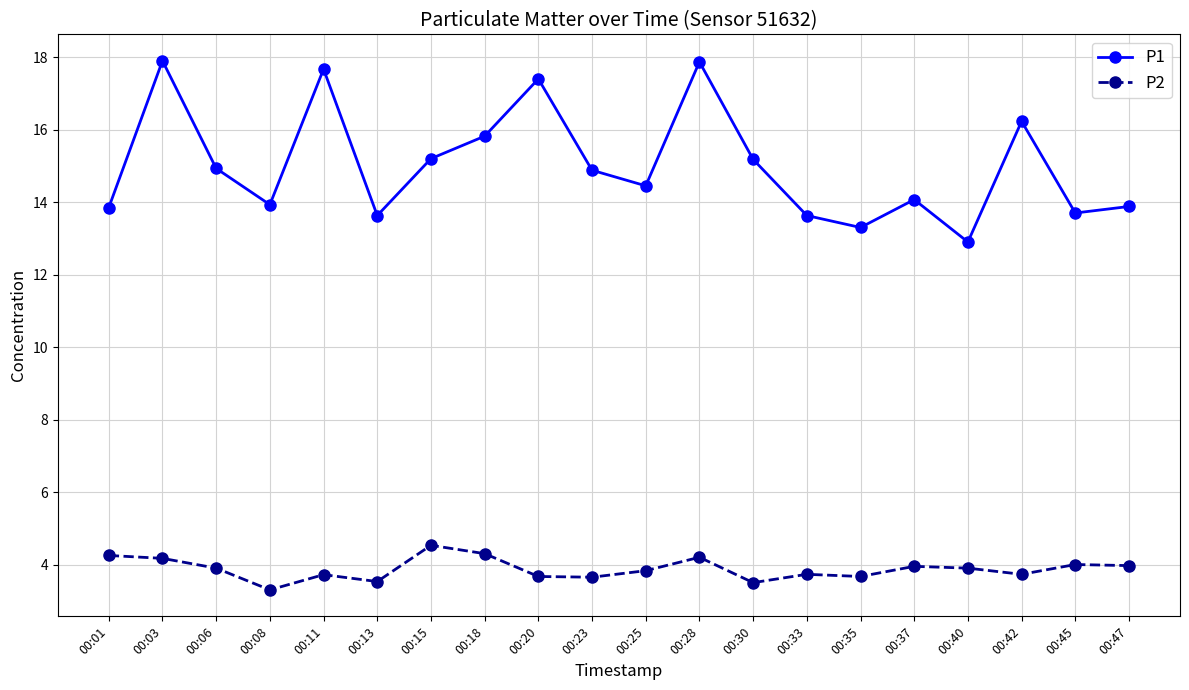

Between 00:01 and 00:03, which series saw the biggest shift?

P1